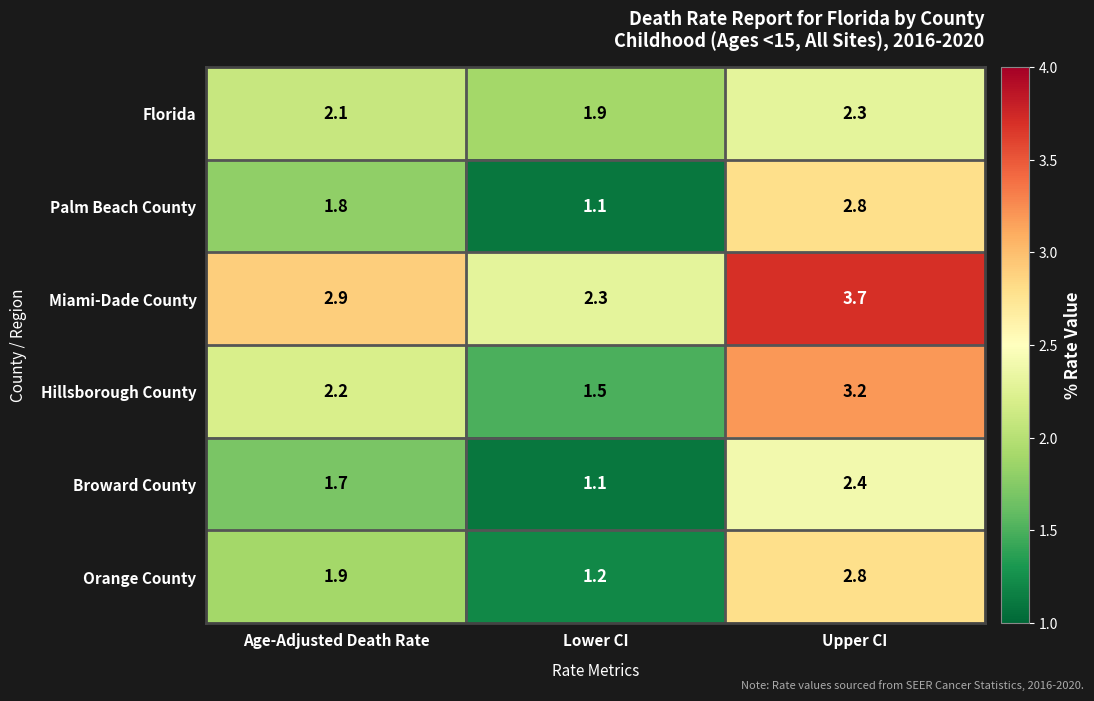

What is the difference between the maximum and minimum values in the Palm Beach County series?

1.7